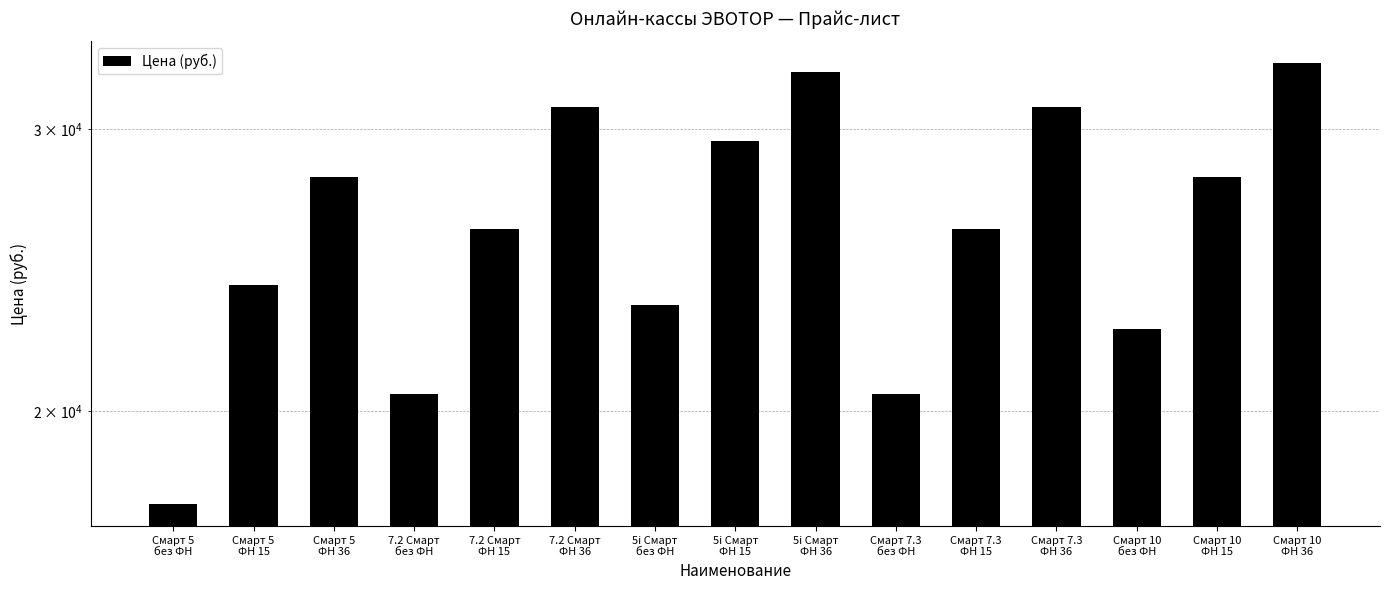

What is the greatest value displayed?

33000